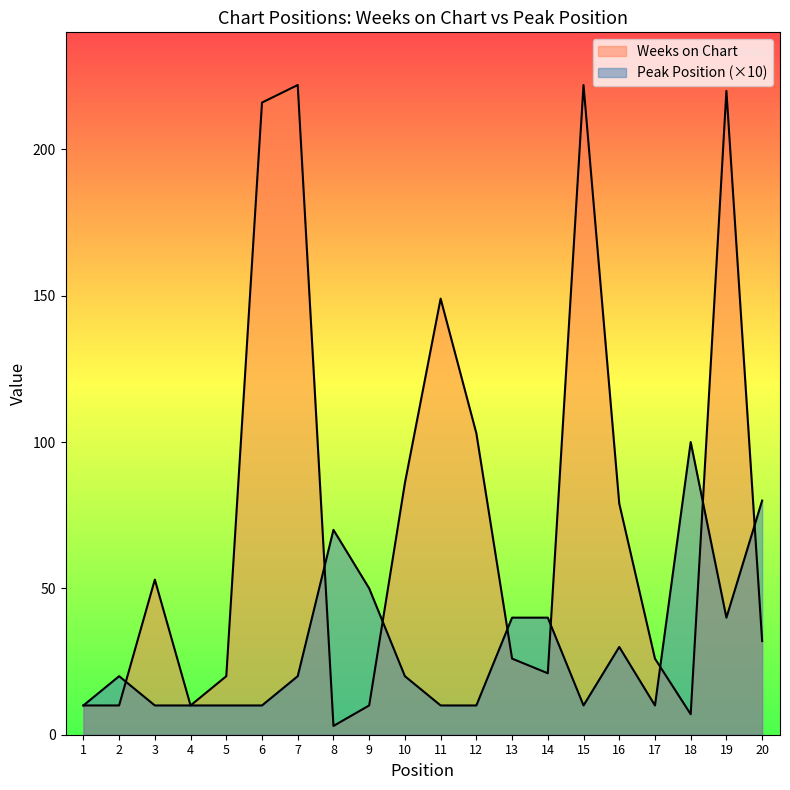

Where is the first local maximum for Peak Position?

2